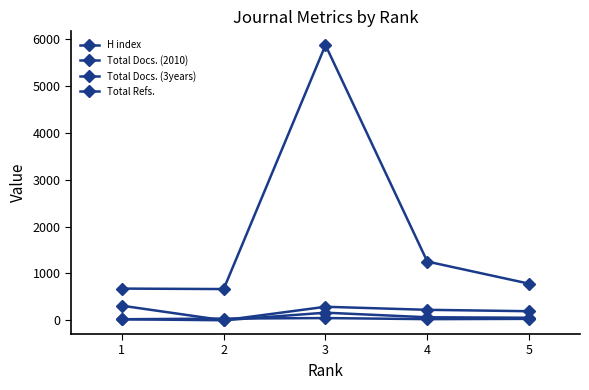

How many lines are shown in the chart?

4